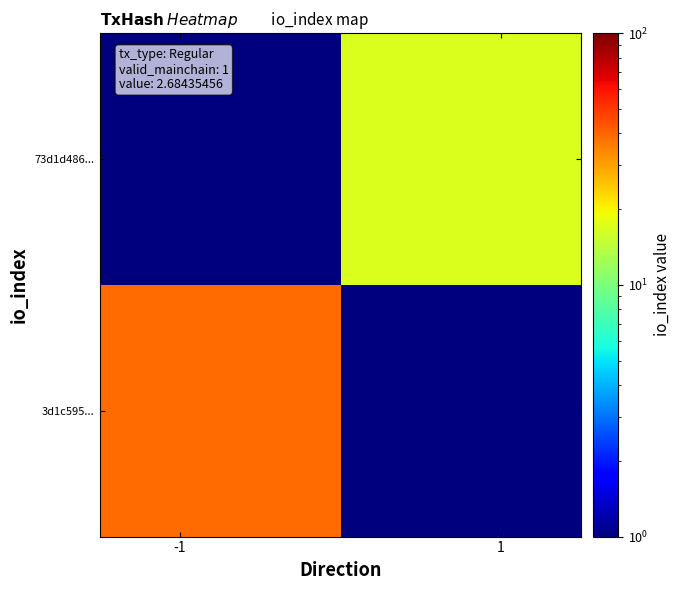

Which series has the largest total across all categories?

3d1c595...